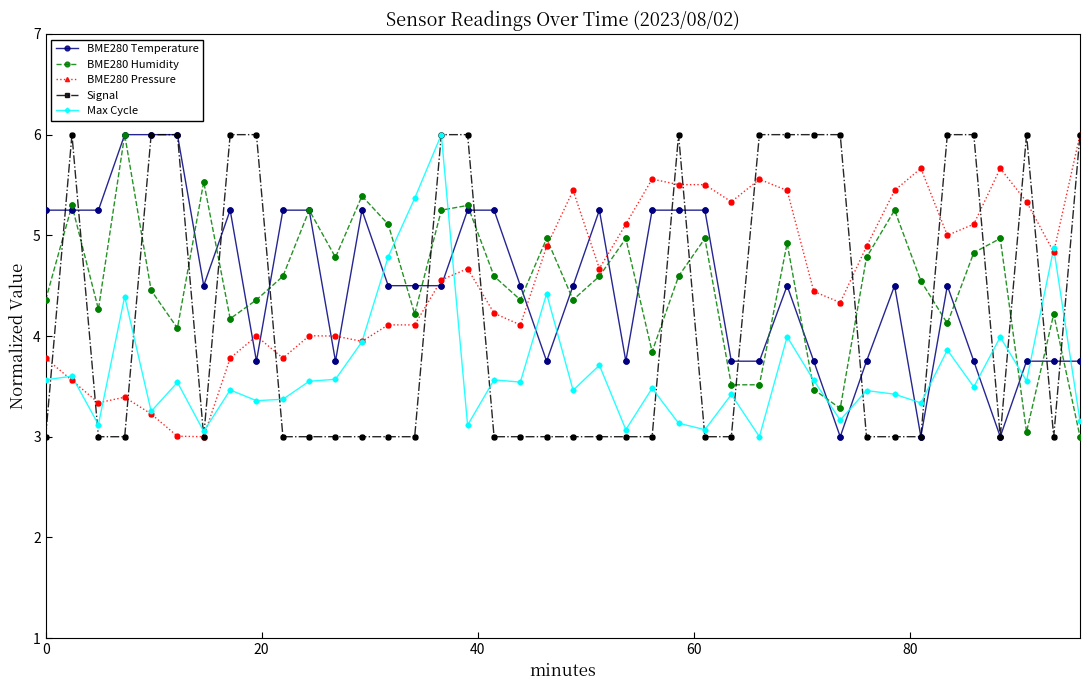

What is the maximum value for BME280 Humidity?

6.0